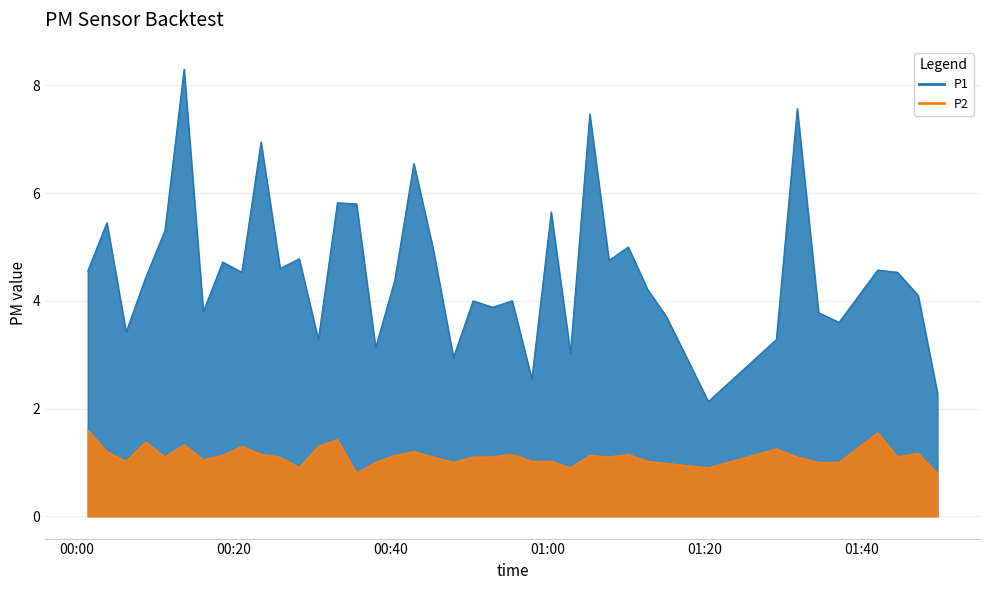

What is the maximum value for P2?

1.6